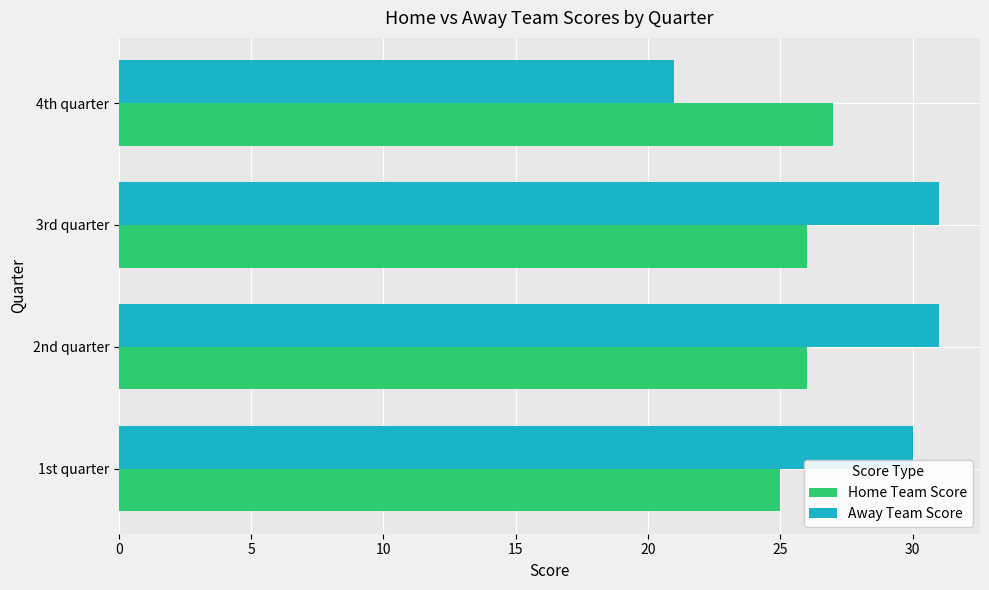

What is the spread (max minus min) of values at 3rd quarter?

5